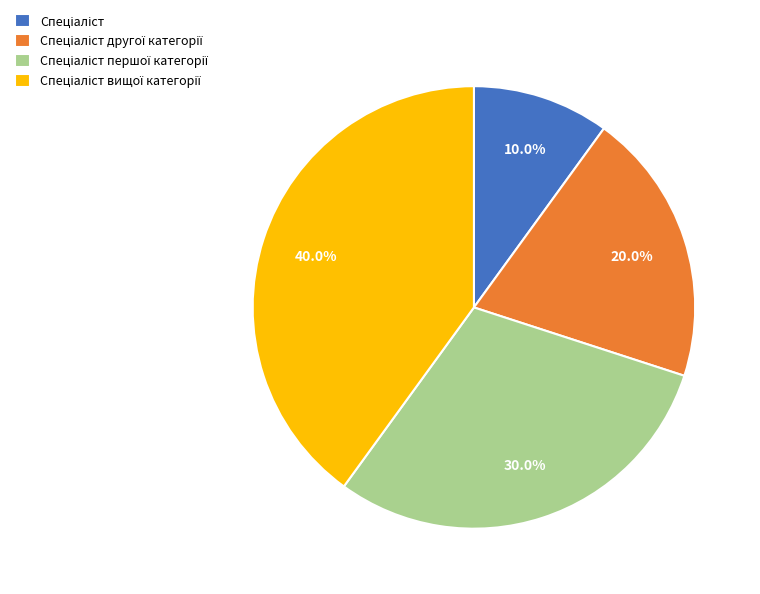

Is there a majority slice in this chart?

No